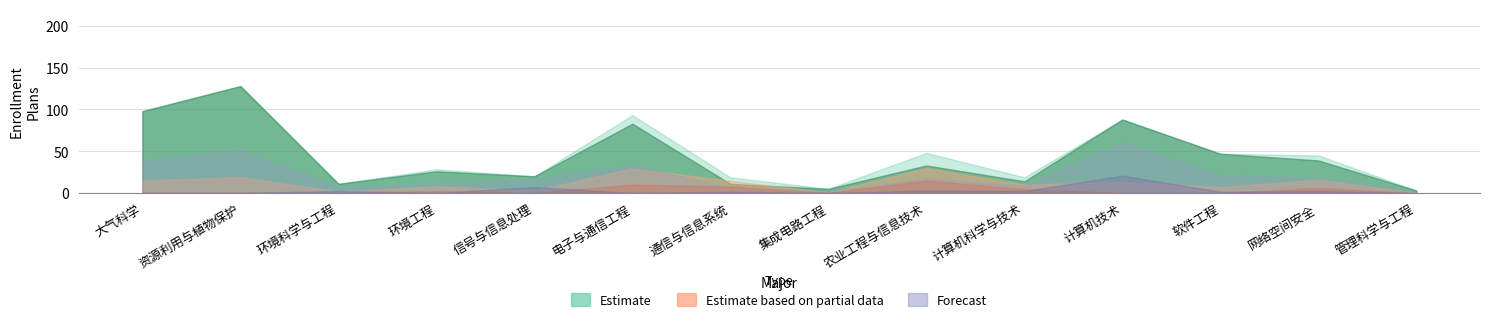

Which series has the largest range (max minus min)?

Estimate